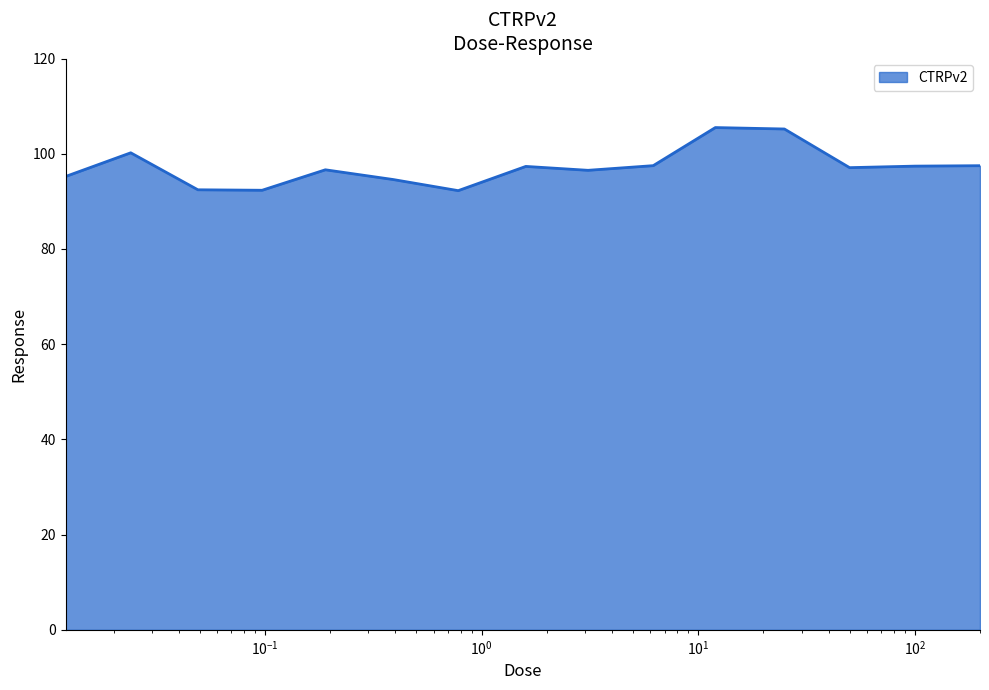

What is the maximum value shown in the chart?

105.5